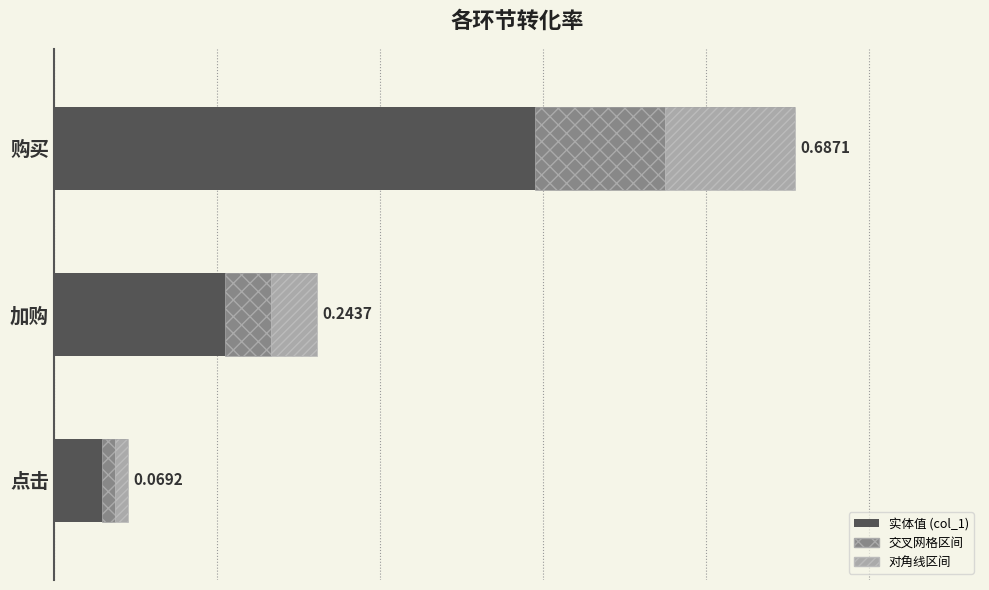

Reading left to right, list all the values displayed in this chart.

0.1	0.2	0.7